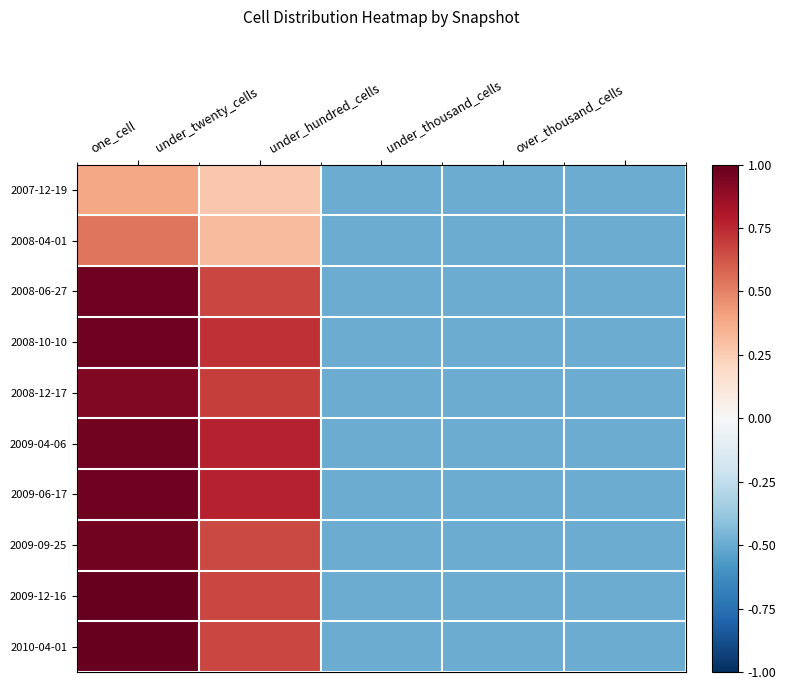

Which series has the largest range (max minus min)?

2010-04-01